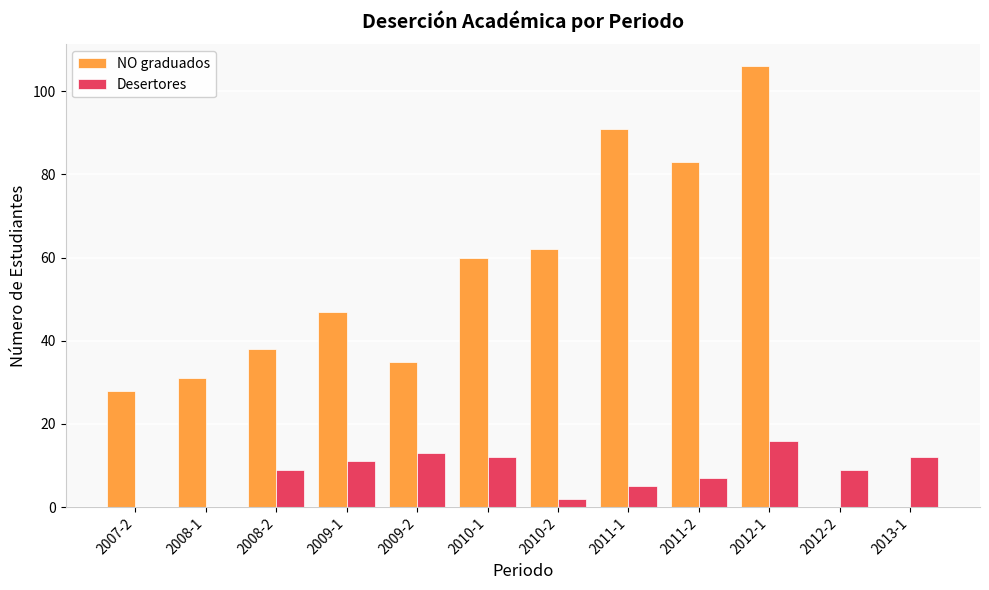

What is the average value of the Desertores series?

8